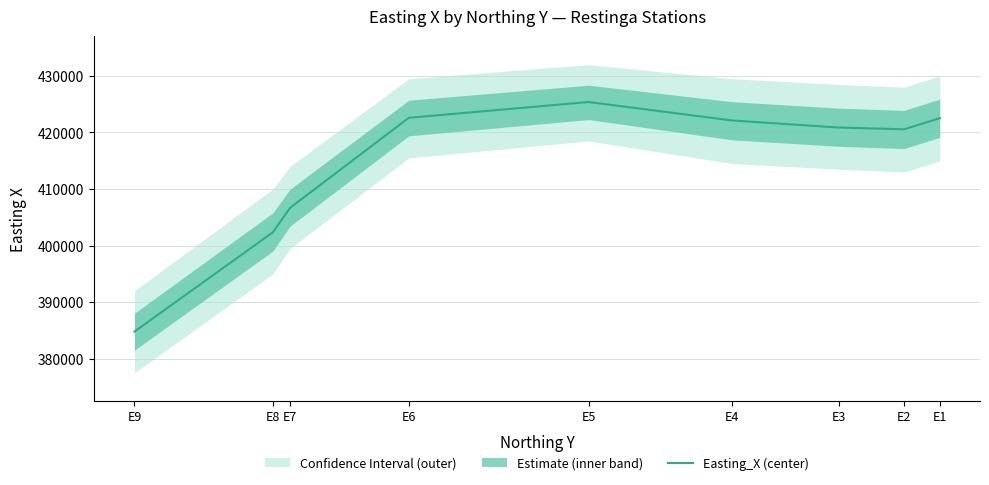

What is the sum of all values?

3727878